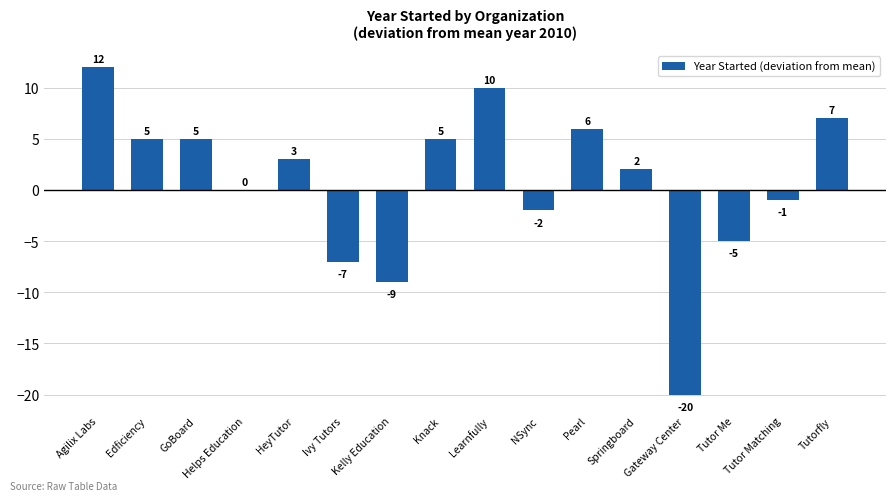

Where is the data nearest to the value -4?

Tutor Me